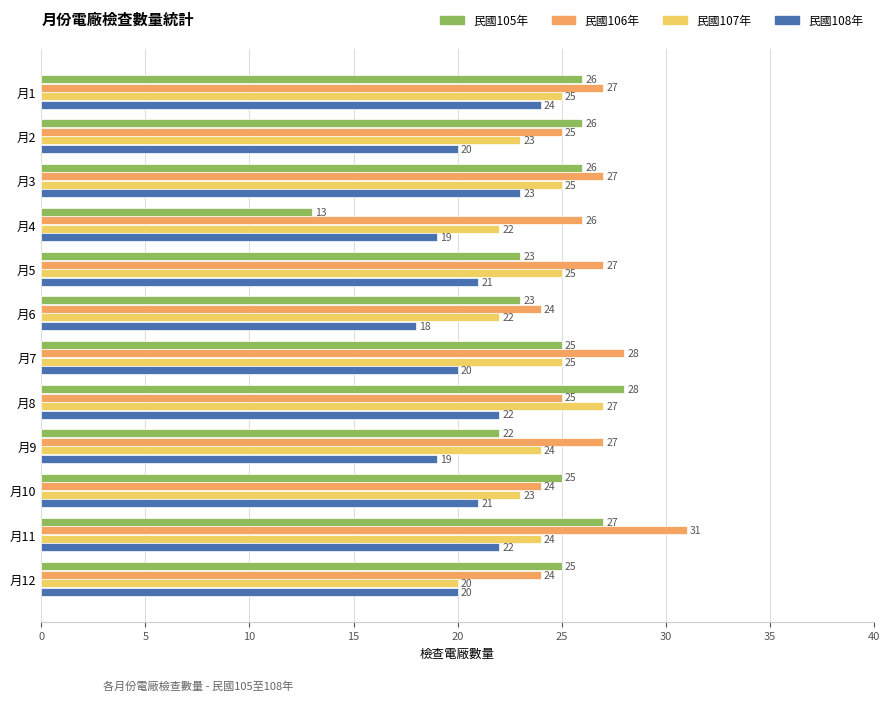

At which category is the sum across all series the highest?

月11